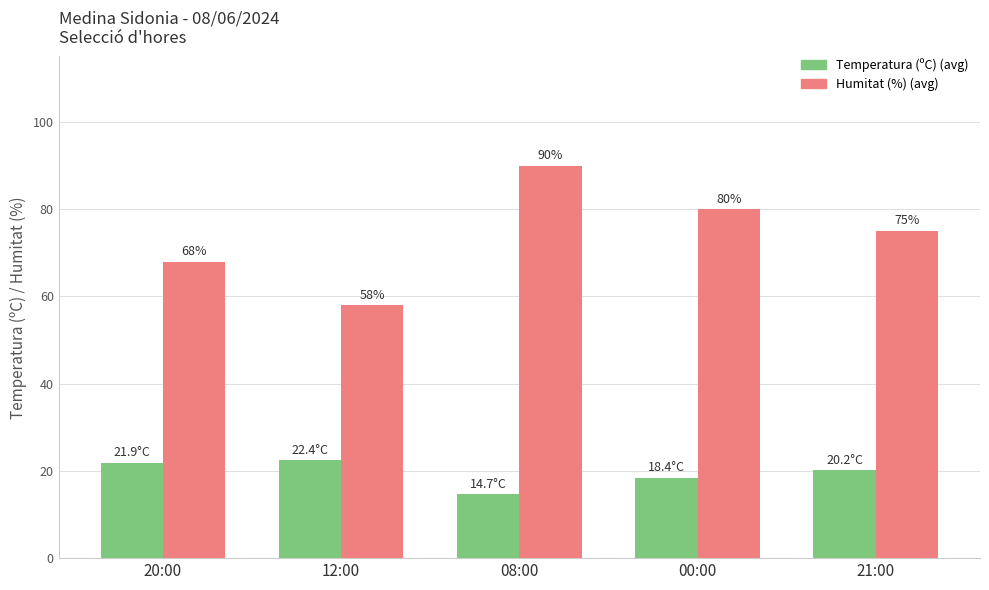

Which label corresponds to the smallest value in the chart?

08:00